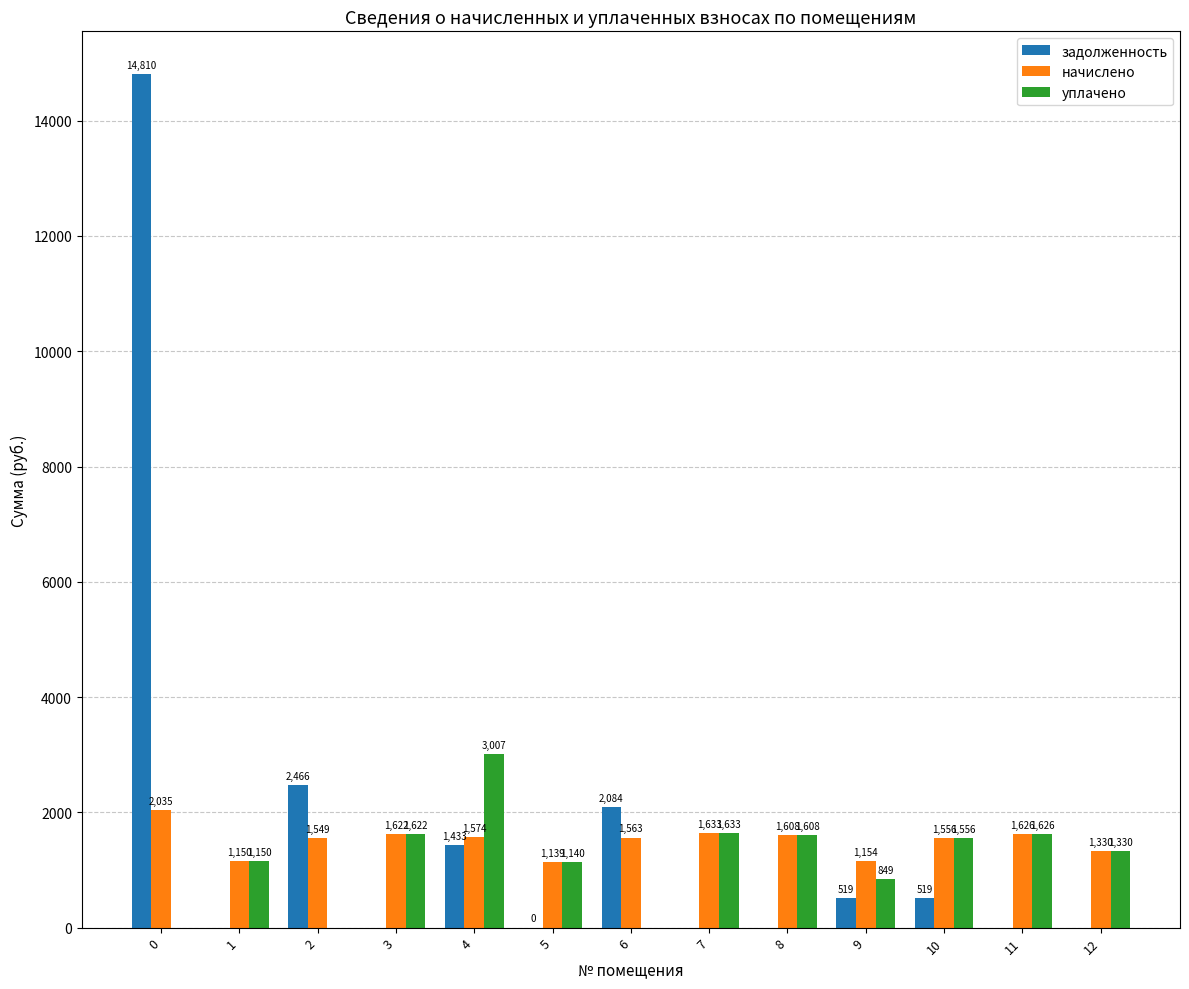

Does the chart contain stacked bars?

No